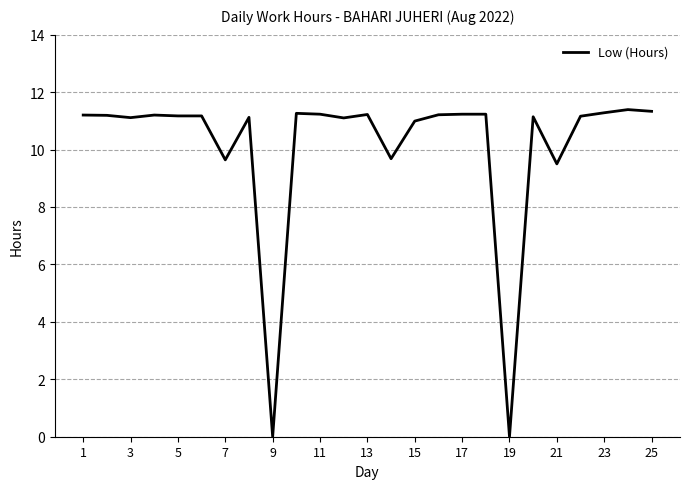

What is the maximum value shown in the chart?

11.4